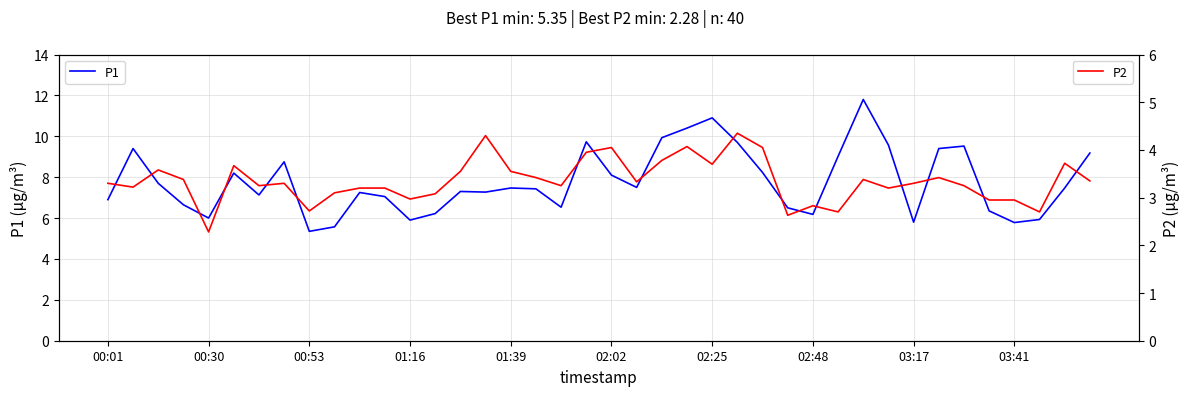

What is the greatest value displayed?

11.8